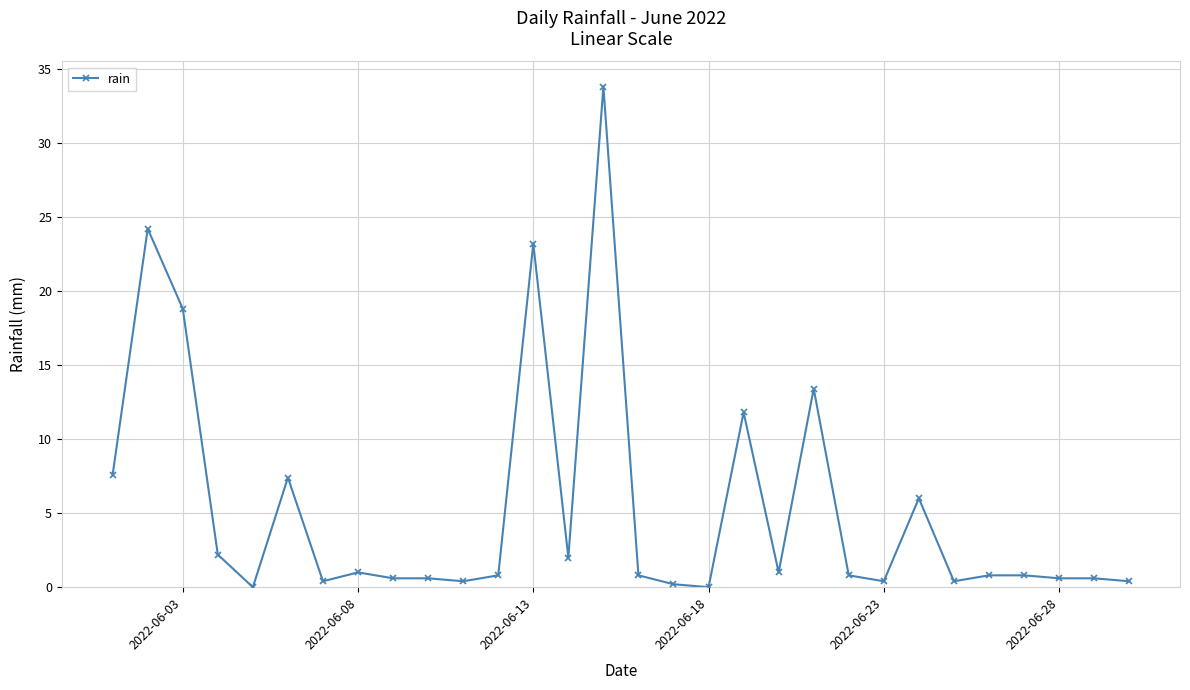

What is the average value?

5.4